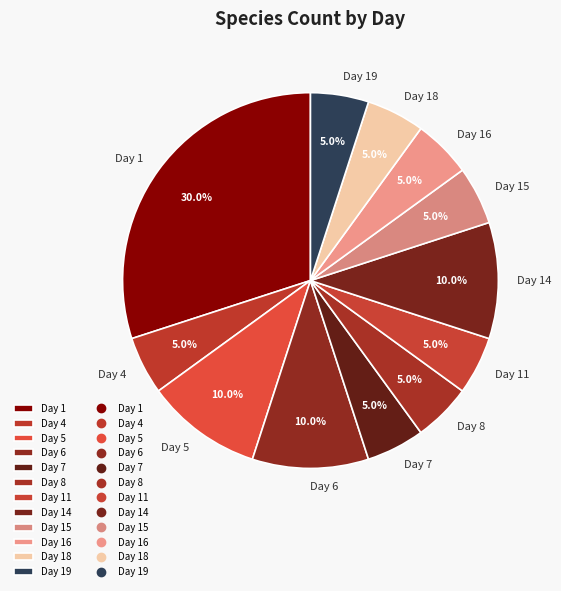

True or false: Day 14 accounts for 10% of the total.

True